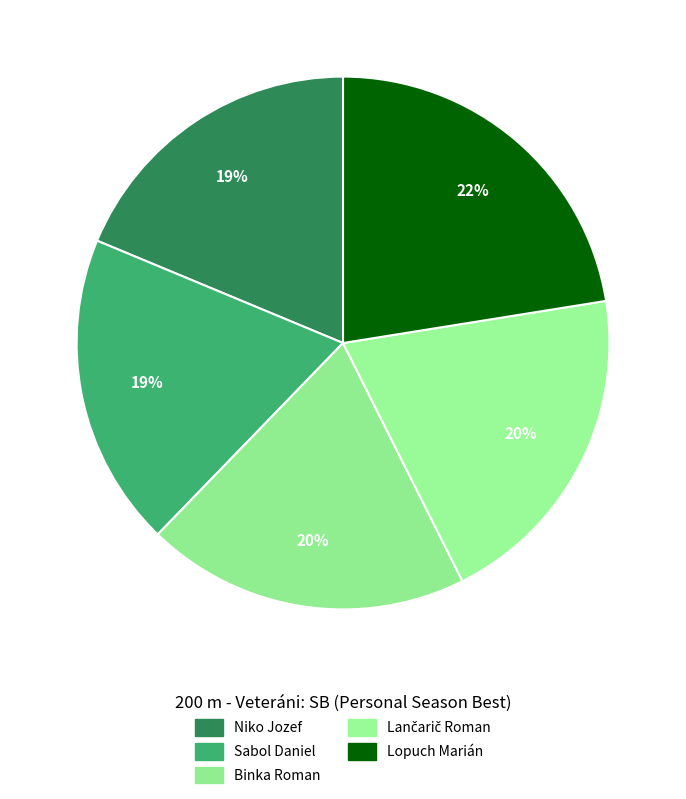

Combined, what portion of the pie is Binka Roman and Niko Jozef?

38.4%